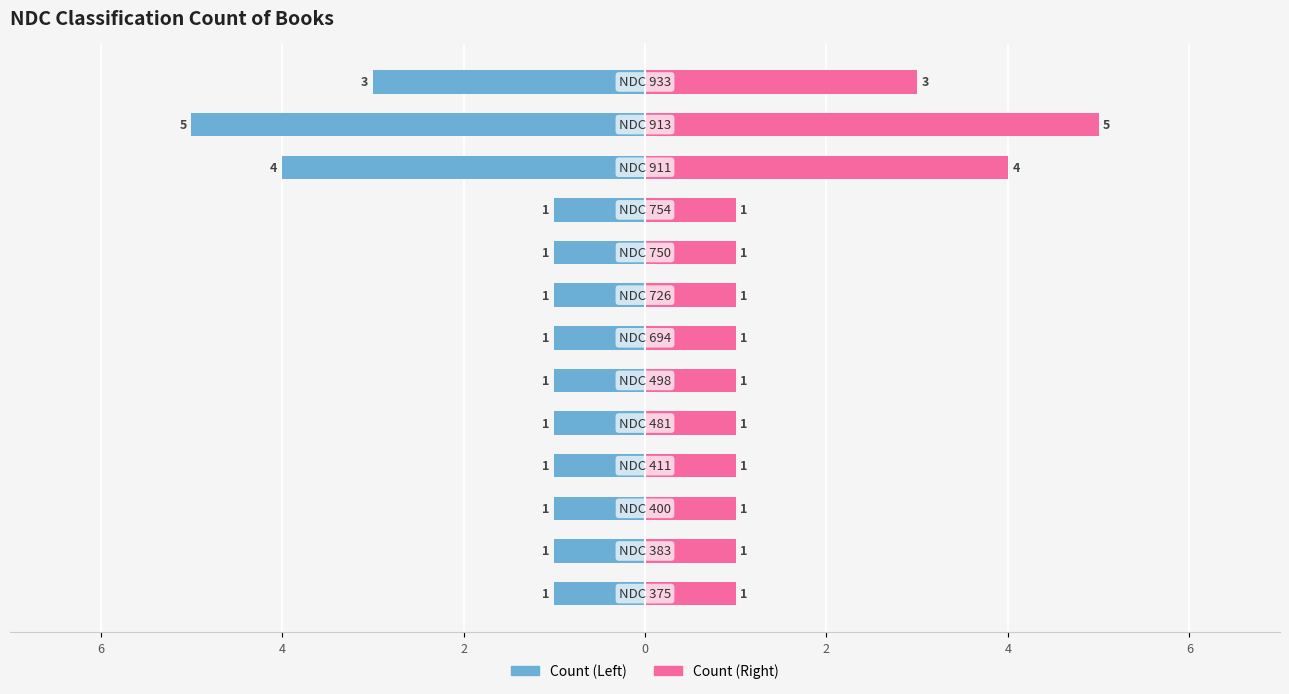

Between 4 and 11, which series saw the biggest shift?

Count (Left)